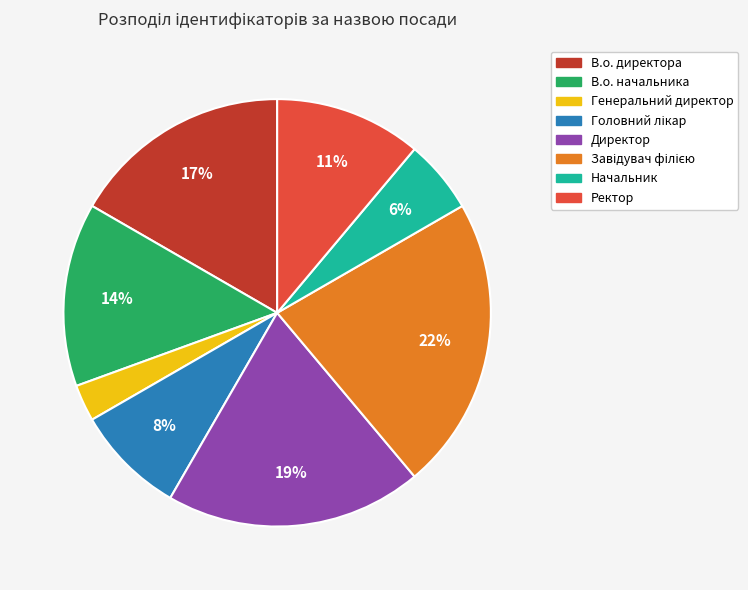

Which slice is the smallest?

Генеральний директор